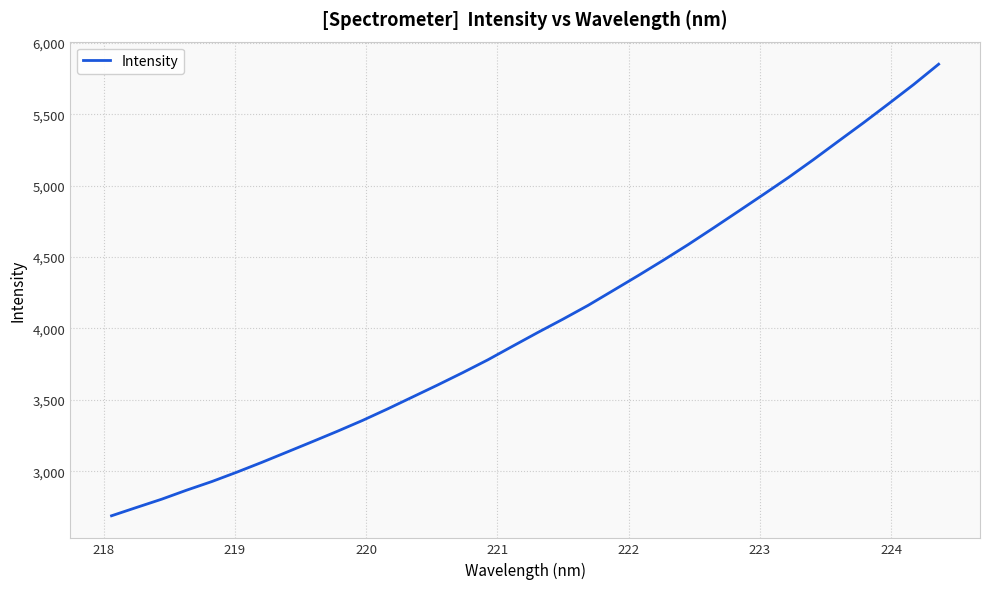

What is the smallest value displayed?

2688.1